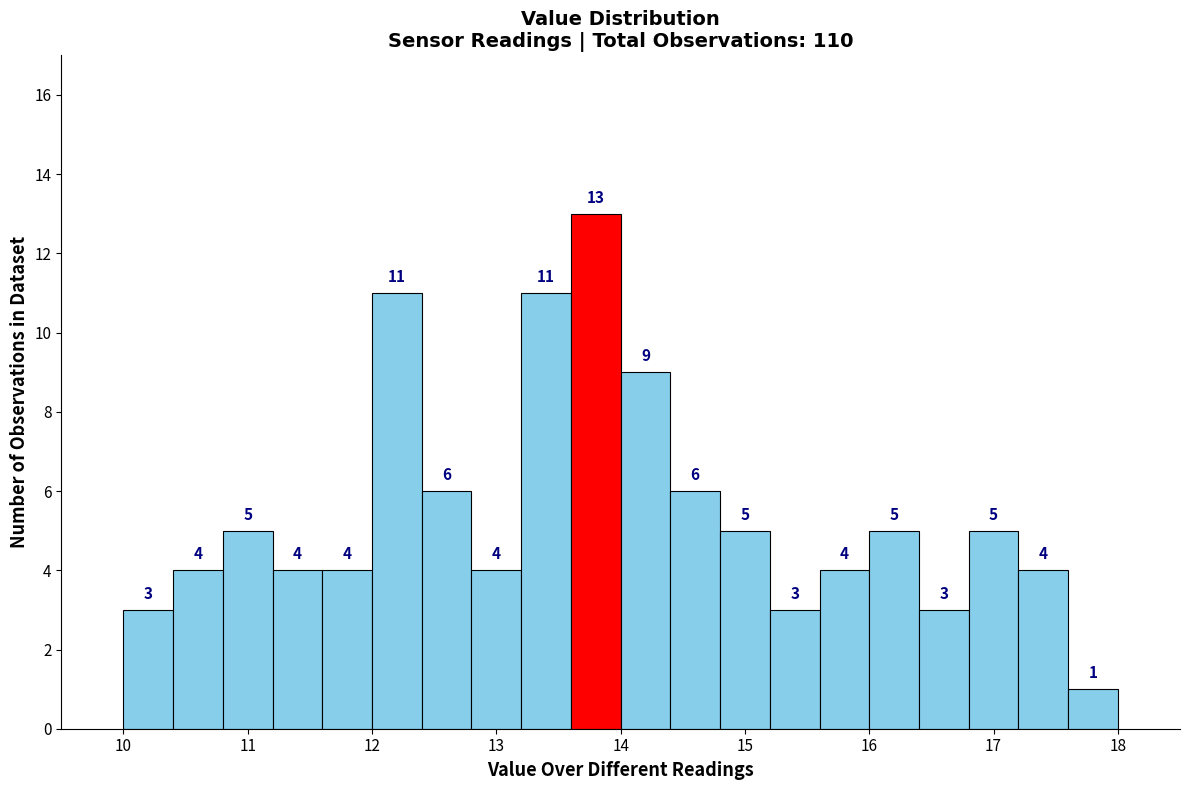

Reading left to right, transcribe this chart: for each bar, give the range it covers on the x-axis and its height.

10.0 to 10.4: 3
10.4 to 10.8: 4
10.8 to 11.2: 5
11.2 to 11.6: 4
11.6 to 12.0: 4
12.0 to 12.4: 11
12.4 to 12.8: 6
12.8 to 13.2: 4
13.2 to 13.6: 11
13.6 to 14.0: 13
14.0 to 14.4: 9
14.4 to 14.8: 6
14.8 to 15.2: 5
15.2 to 15.6: 3
15.6 to 16.0: 4
16.0 to 16.4: 5
16.4 to 16.8: 3
16.8 to 17.2: 5
17.2 to 17.6: 4
17.6 to 18.0: 1